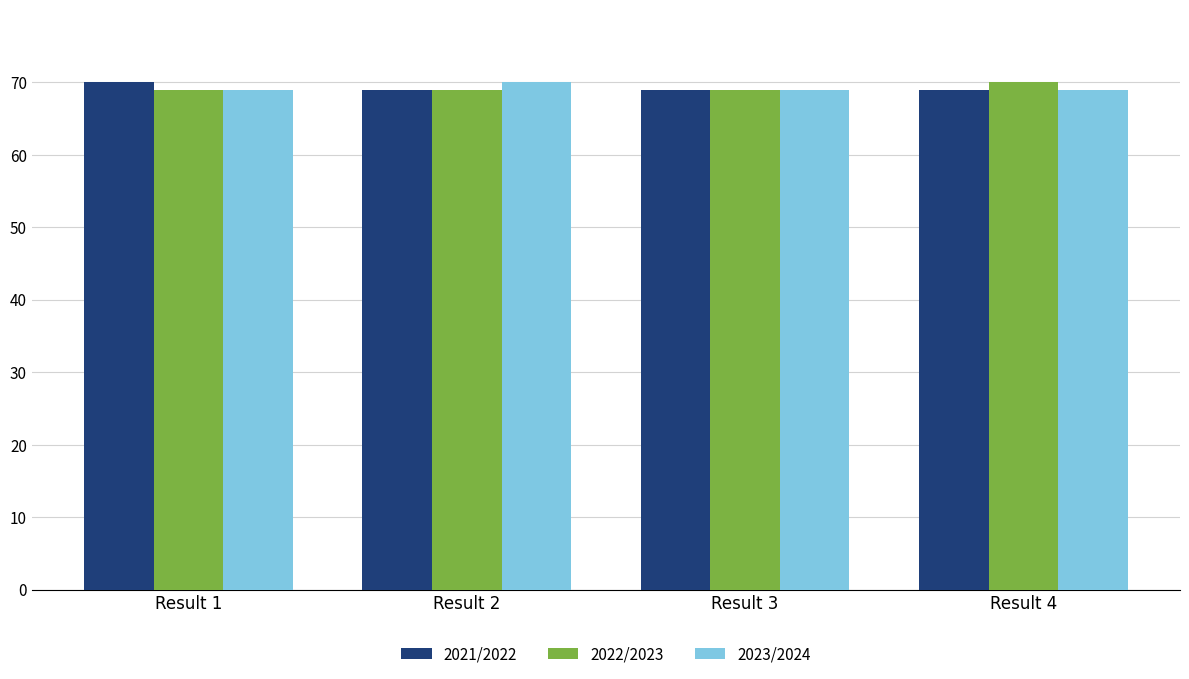

Is the value of 2021/2022 at Result 4 greater than the value of 2022/2023 at Result 4?

No